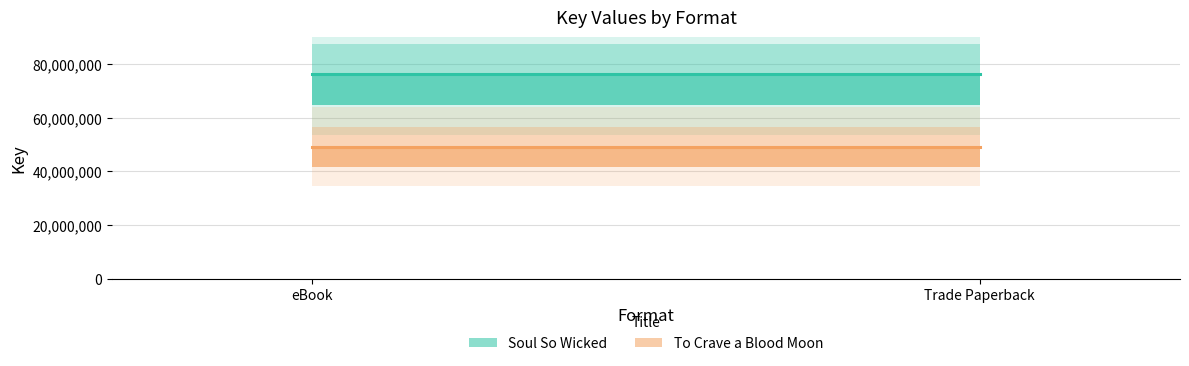

At how many categories does at least one series exceed 74173326?

2